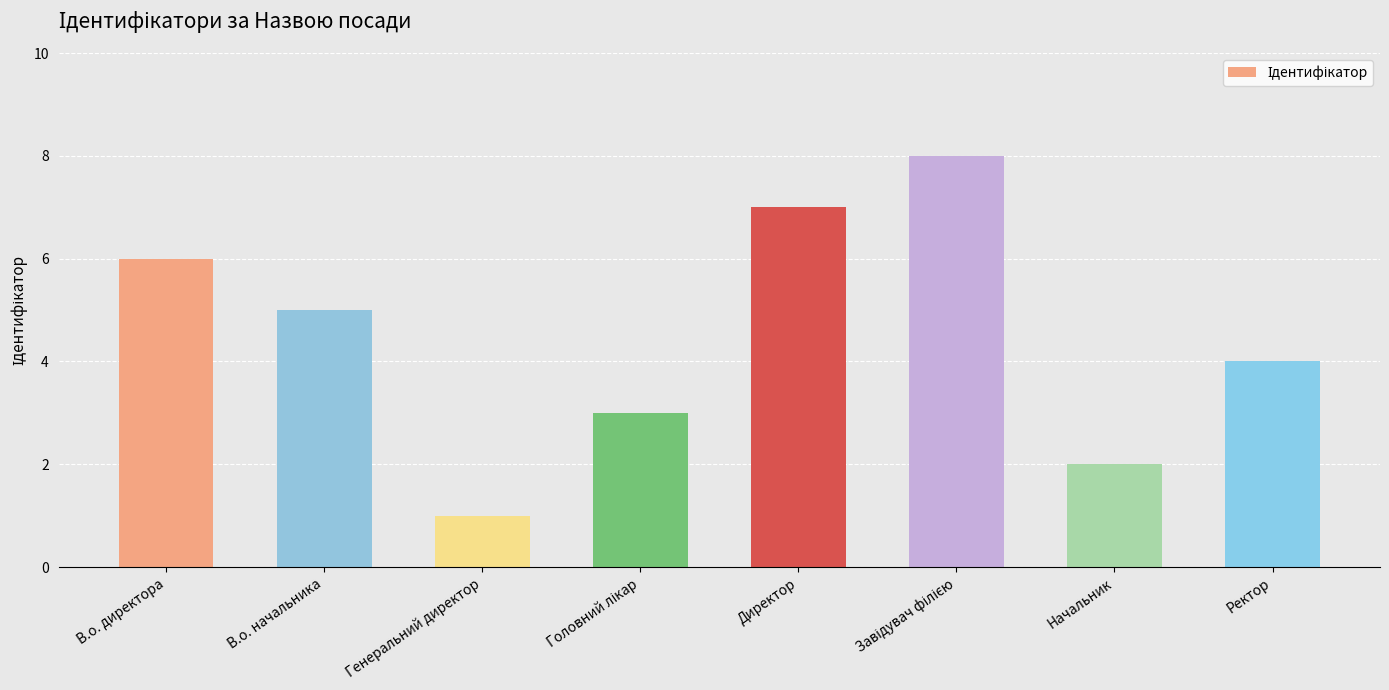

What is the difference between the values at В.о. начальника and Директор?

2